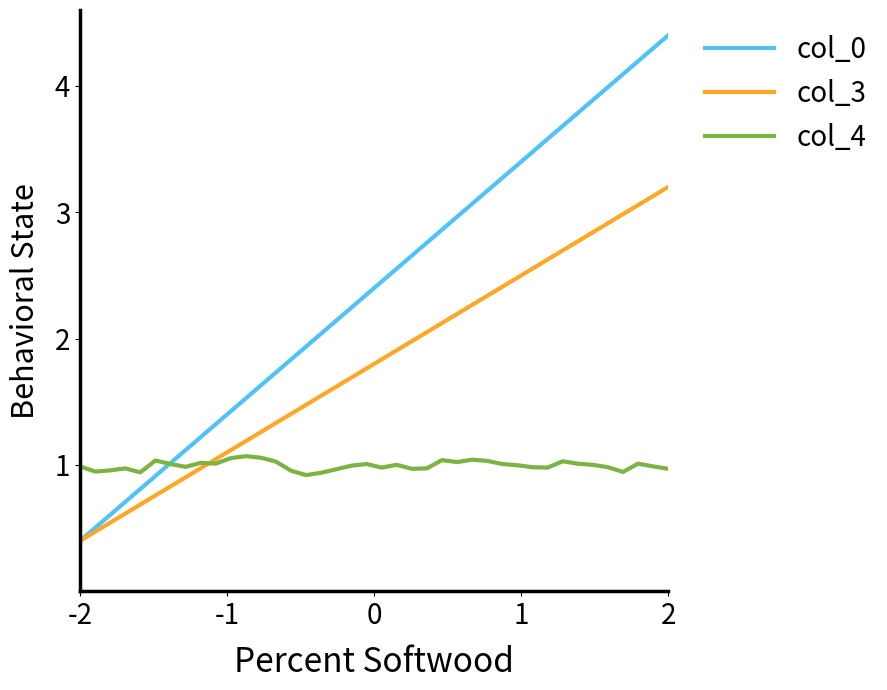

What is the lowest value of the col_3 series?

0.4